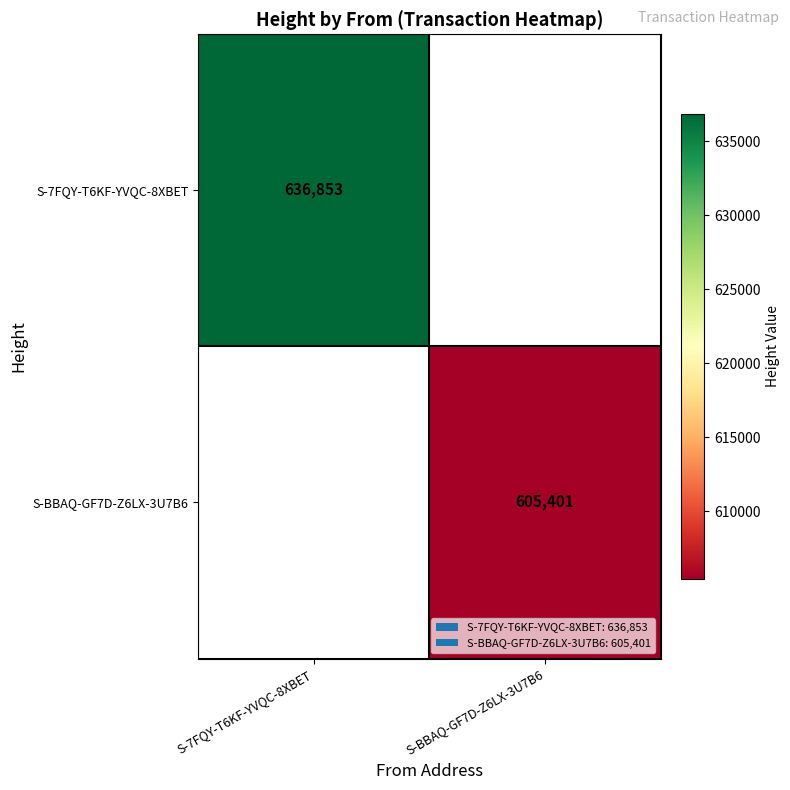

Is it true that S-BBAQ-GF7D-Z6LX-3U7B6 equals 1005375 at S-BBAQ-GF7D-Z6LX-3U7B6?

False